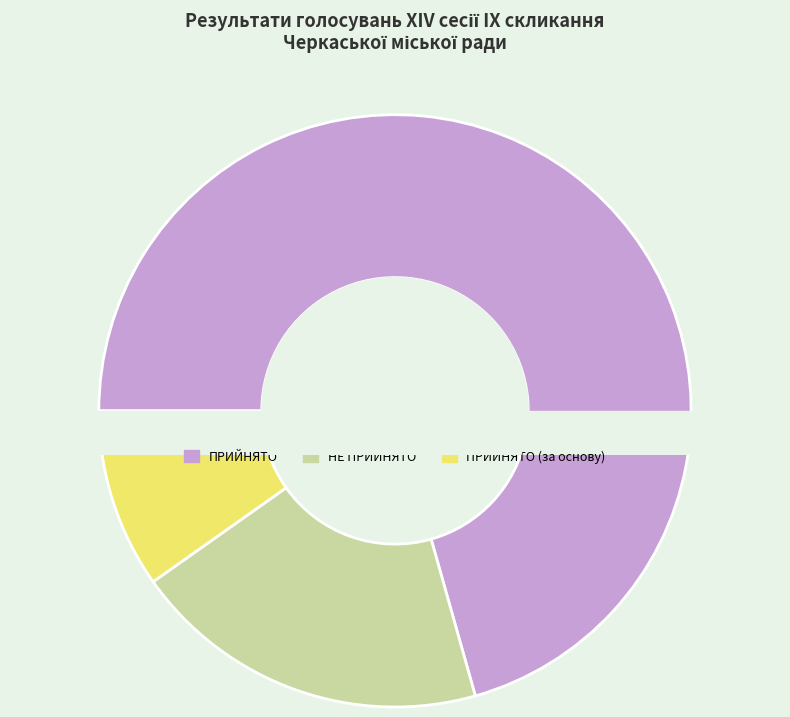

To the nearest percent, what is the difference between the largest and smallest slice percentages?

61%